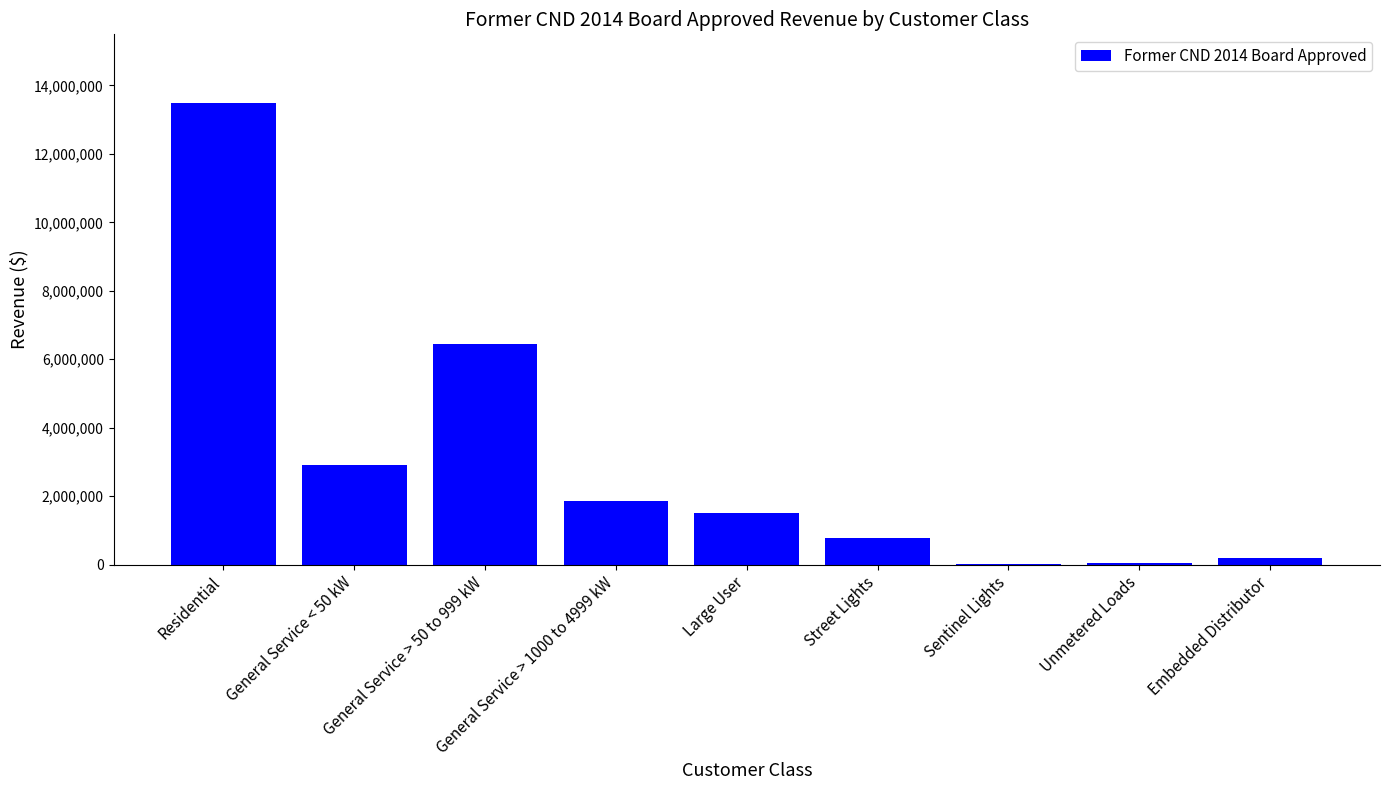

What is the sum of all values?

27228988